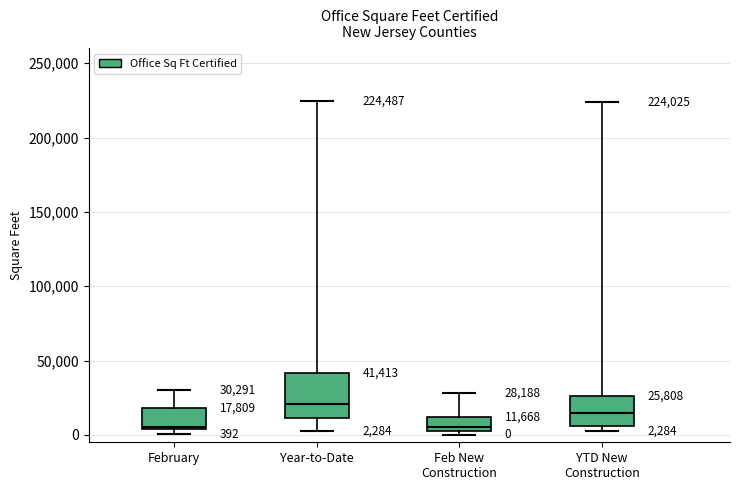

Comparing the boxes themselves (not the whiskers), which one is the tallest?

Year-to-Date